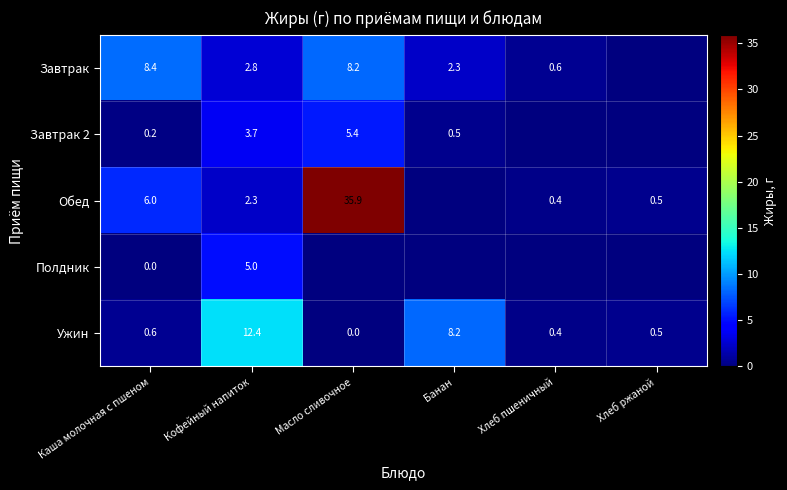

List the labels in order of Ужин value, largest first.

Кофейный напиток, Банан, Каша молочная с пшеном, Хлеб ржаной, Хлеб пшеничный, Масло сливочное